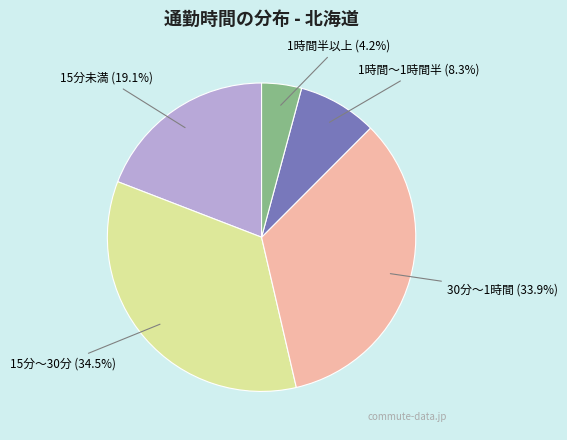

Is there a majority slice in this chart?

No